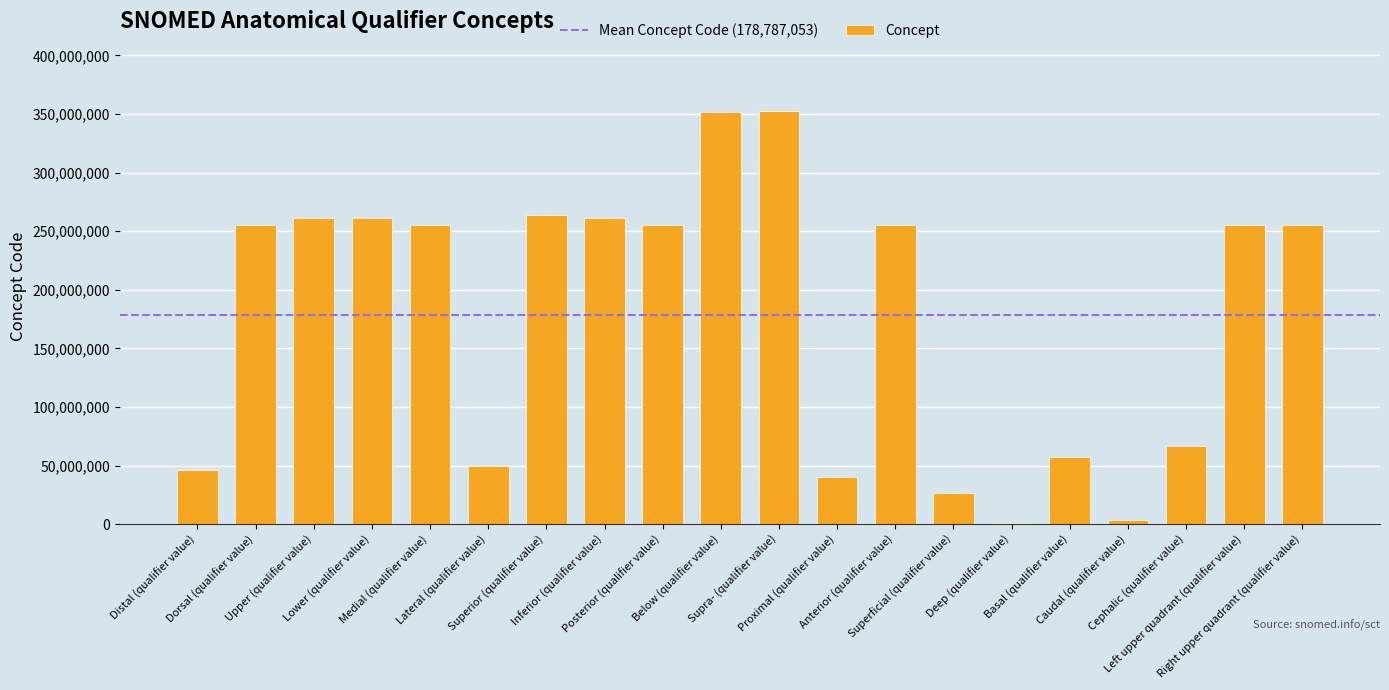

What is the maximum value shown in the chart?

352730000